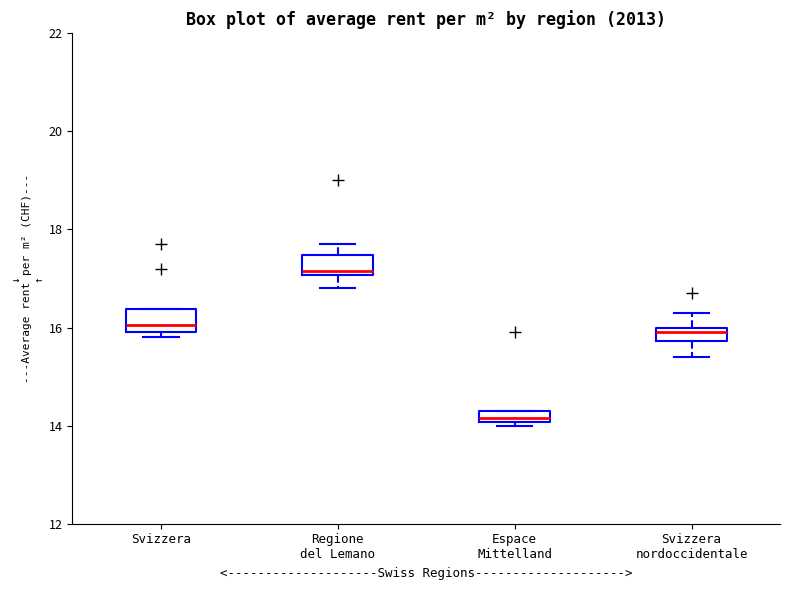

Which box has the highest median line?

Regione del Lemano